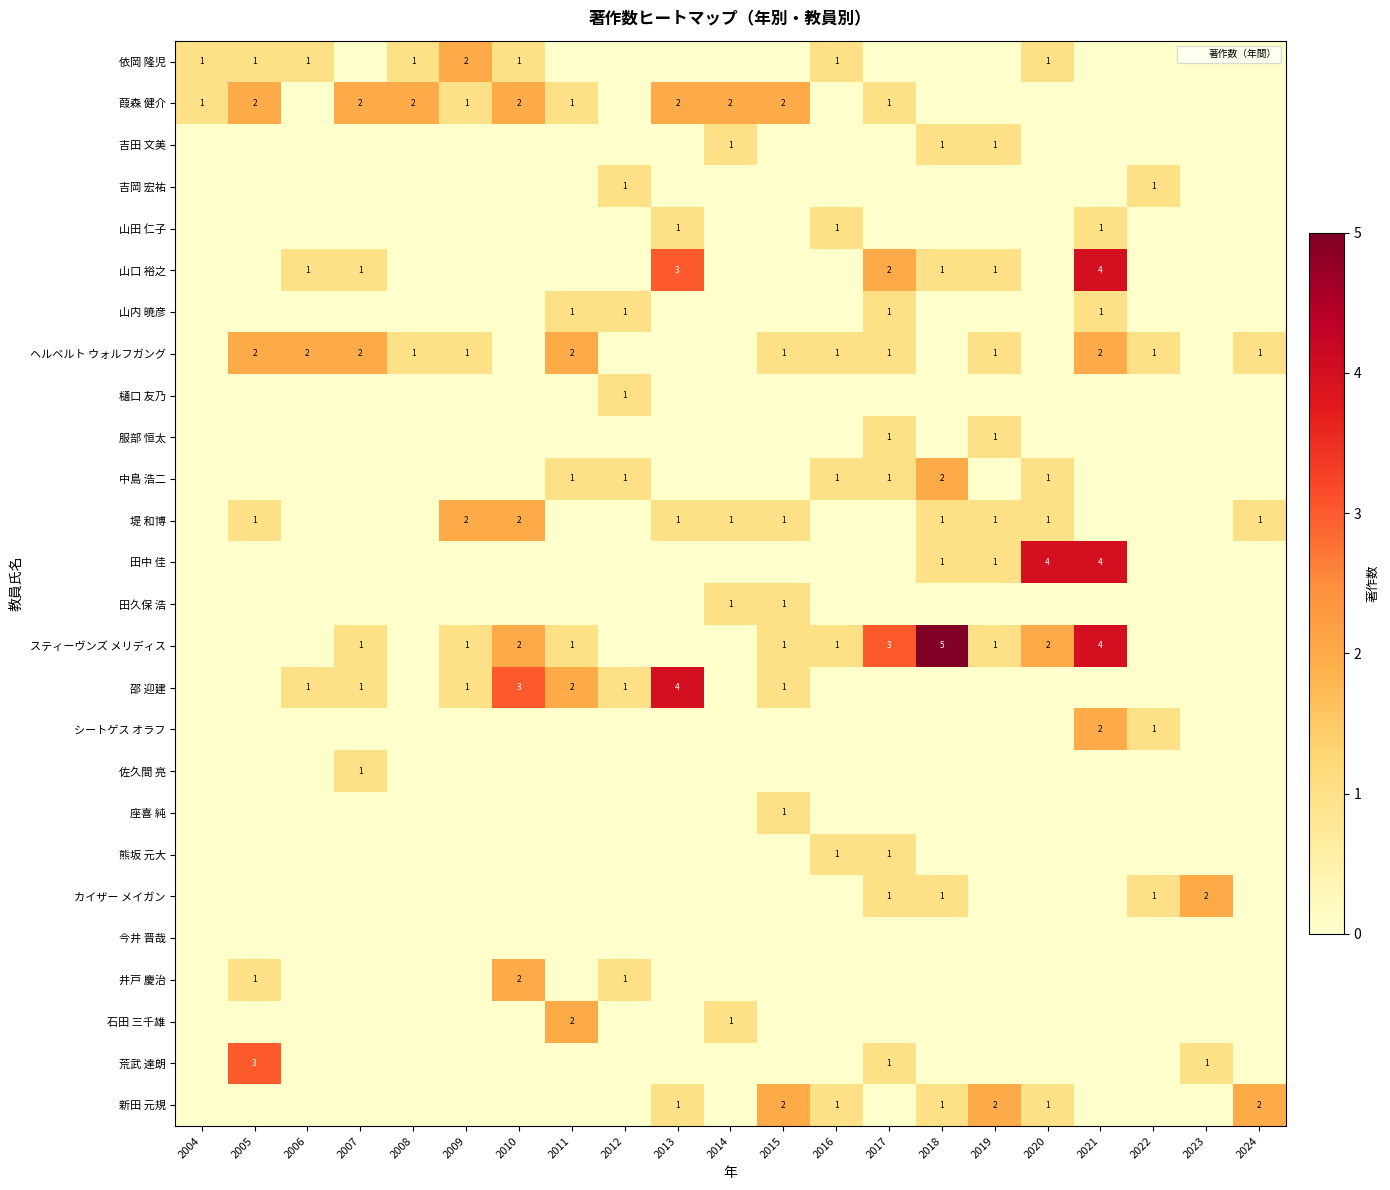

Is it true that 山内 暁彦 equals 2 at 2021?

False